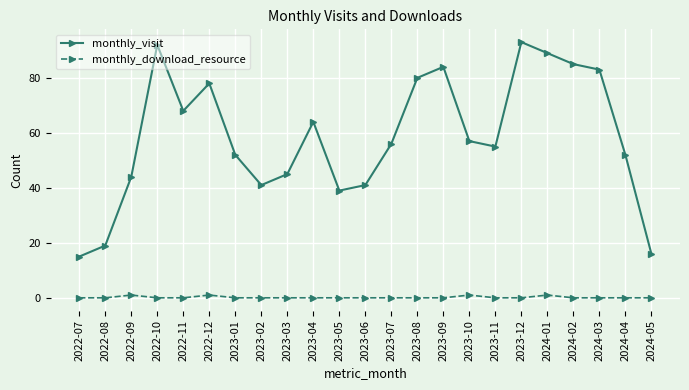

True or false: monthly_visit and monthly_download_resource intersect in this chart.

False